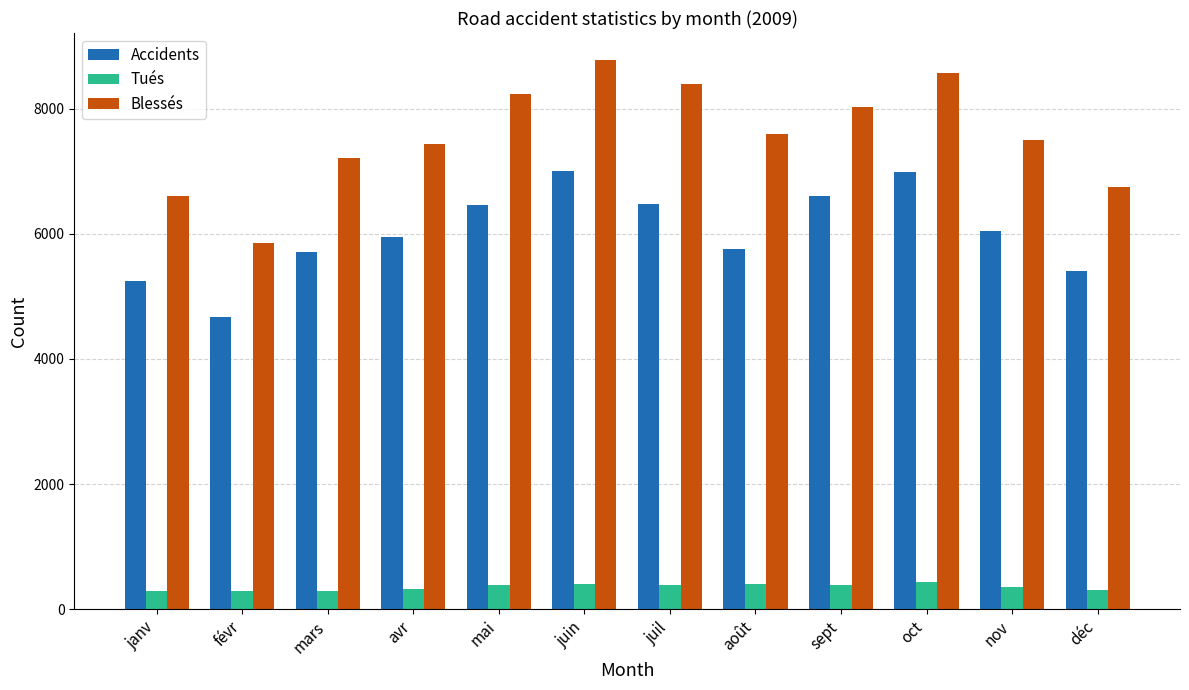

Count the number of data series in this chart.

3